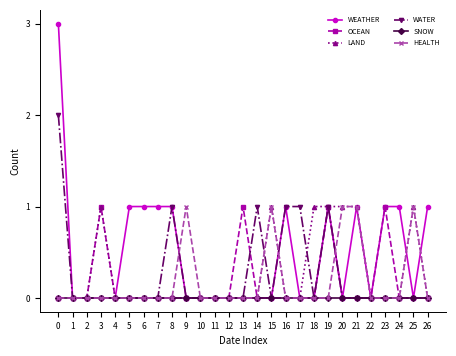

What is the difference between the highest and lowest values at 18?

1